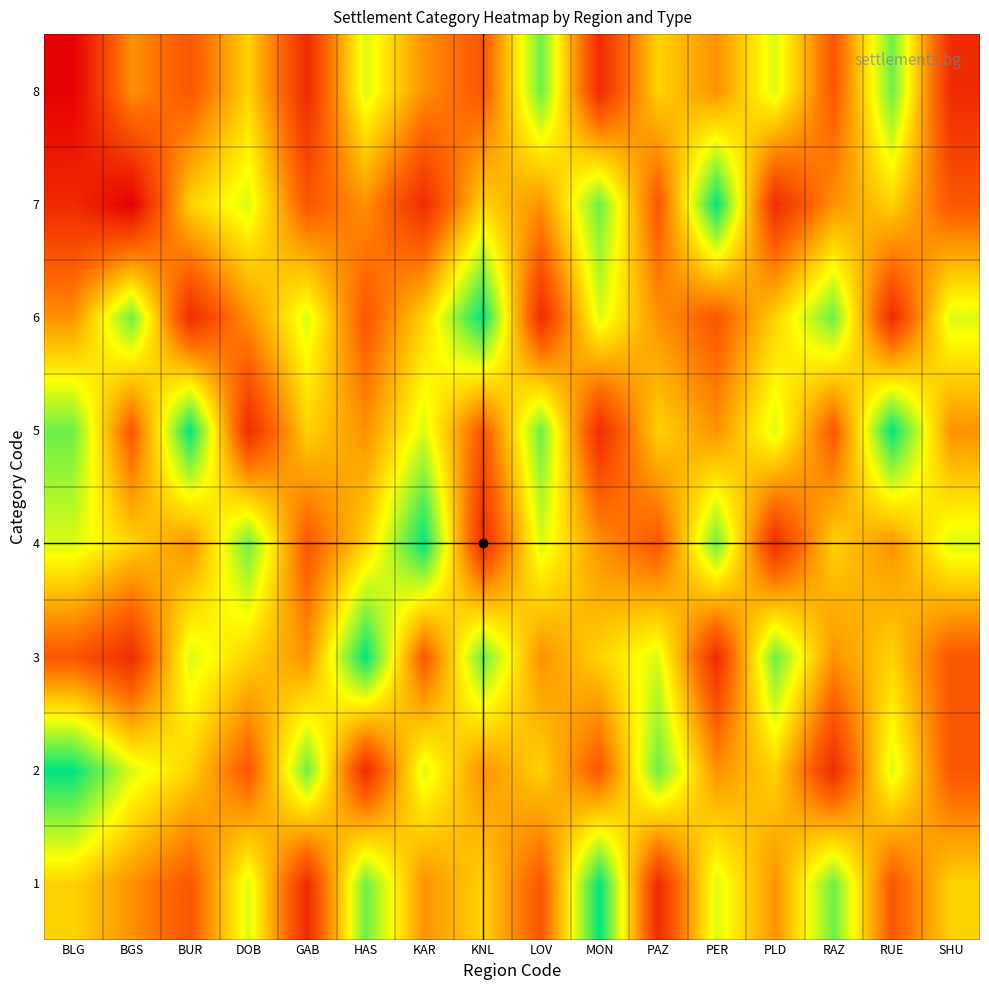

What is the spread (max minus min) of values at PLD?

5